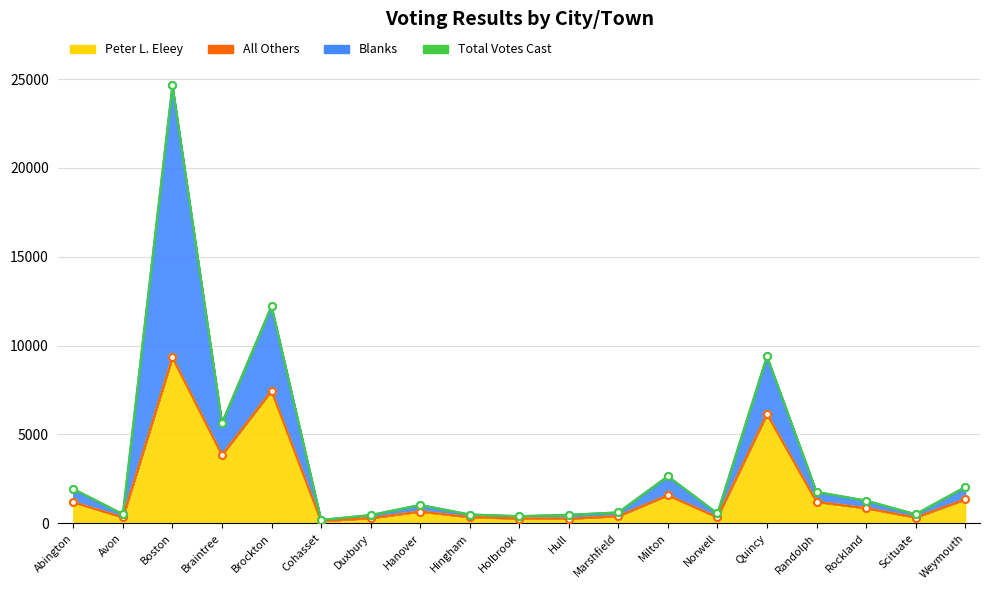

At which label is Peter L. Eleey closest to 4729?

Braintree